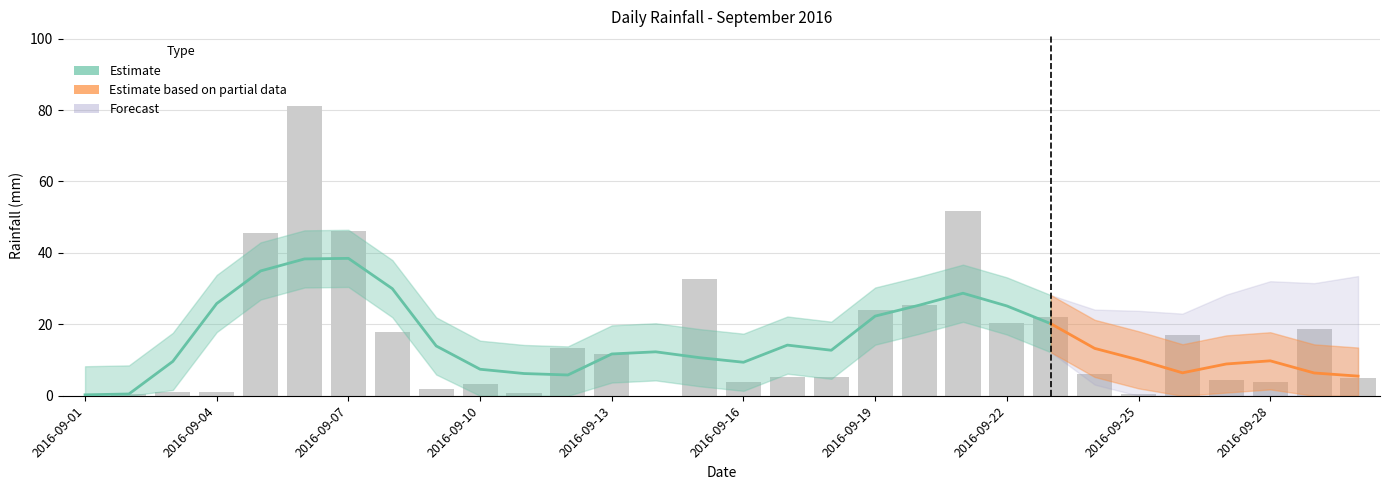

What is the greatest value displayed?

81.0